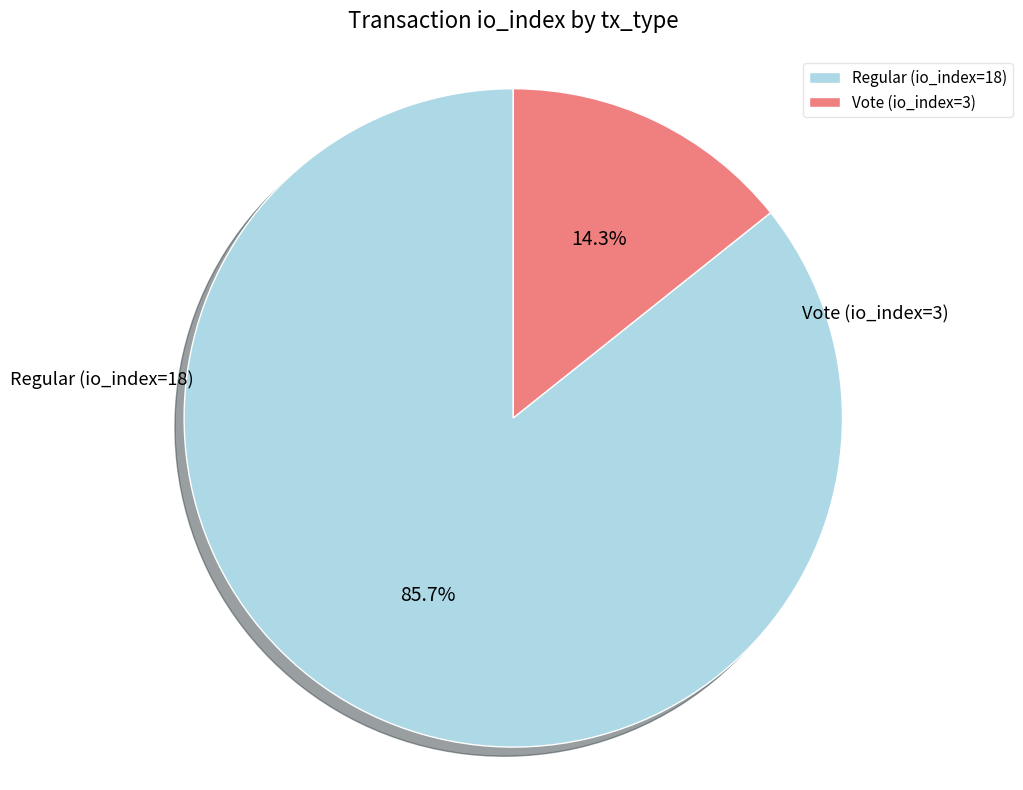

To the nearest percent, what is the combined percentage of Vote (io_index=3) and Regular (io_index=18)?

100%